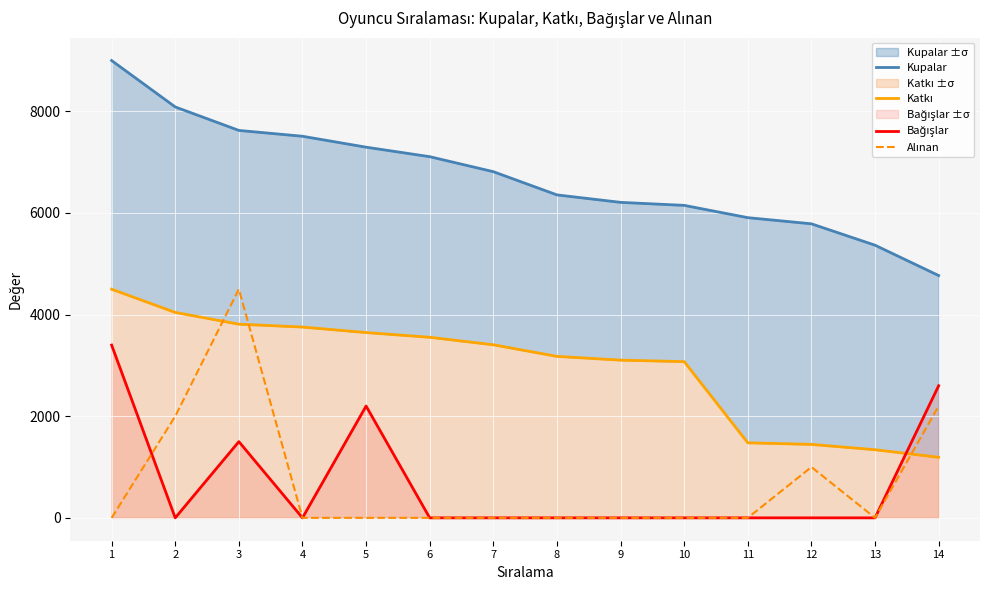

Where does the Katkı series first go above 3406?

1